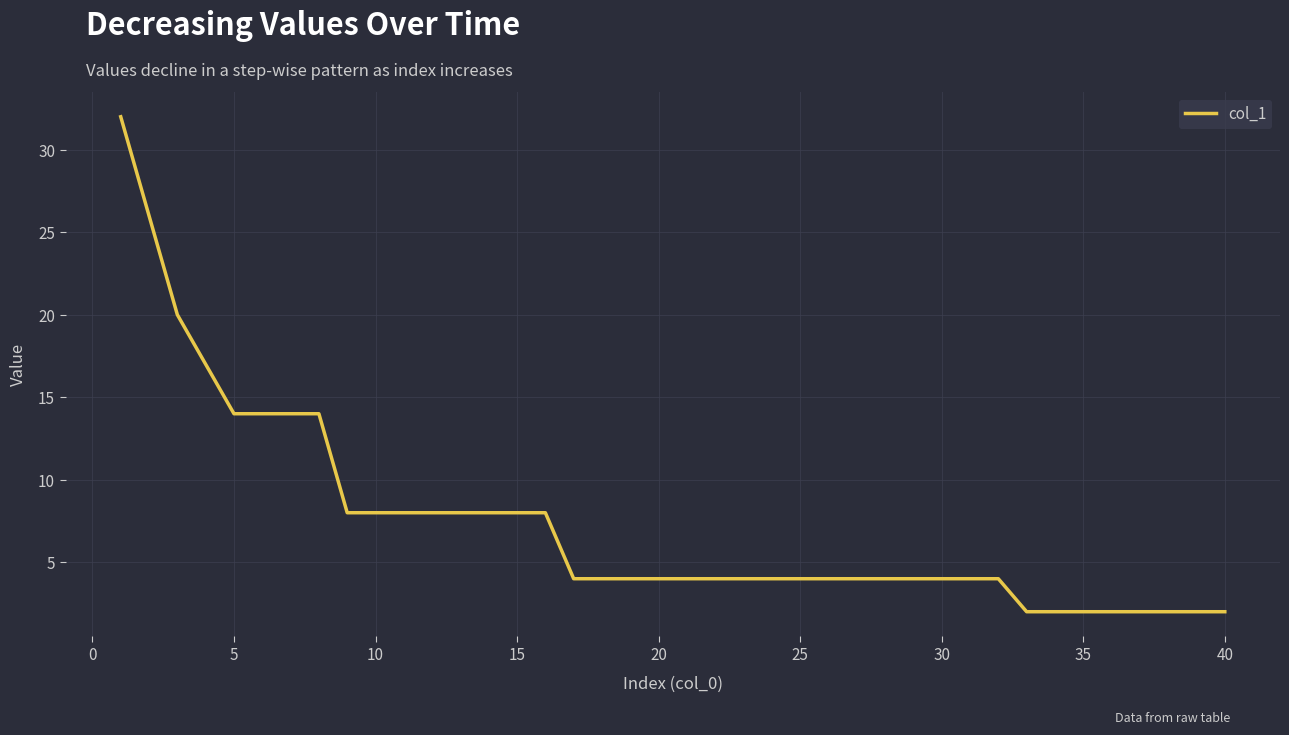

Is it true that the value at 13 is 3?

False